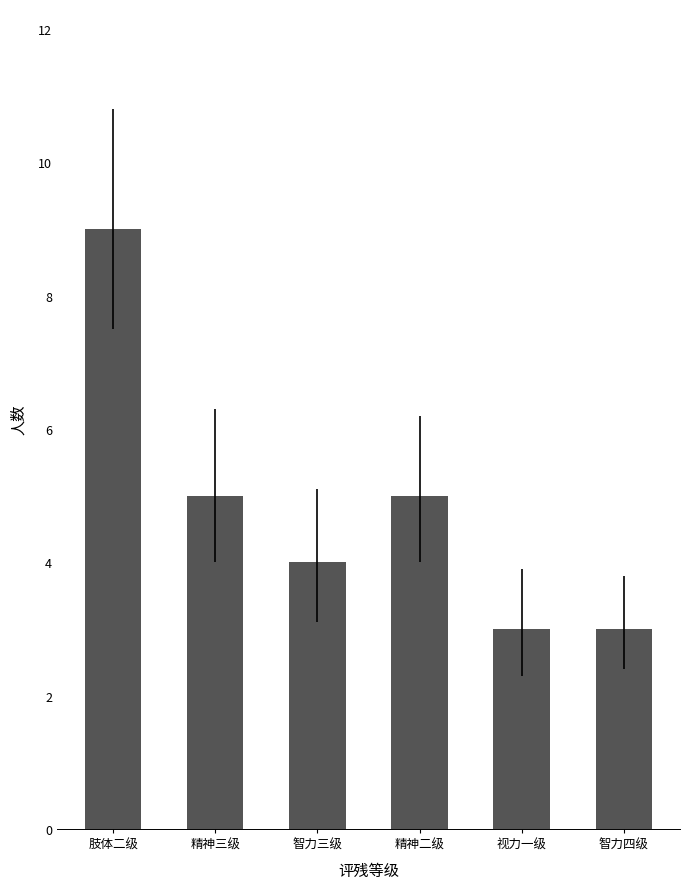

Reading left to right, list all the values displayed in this chart.

肢体二级=9	精神三级=5	智力三级=4	精神二级=5	视力一级=3	智力四级=3